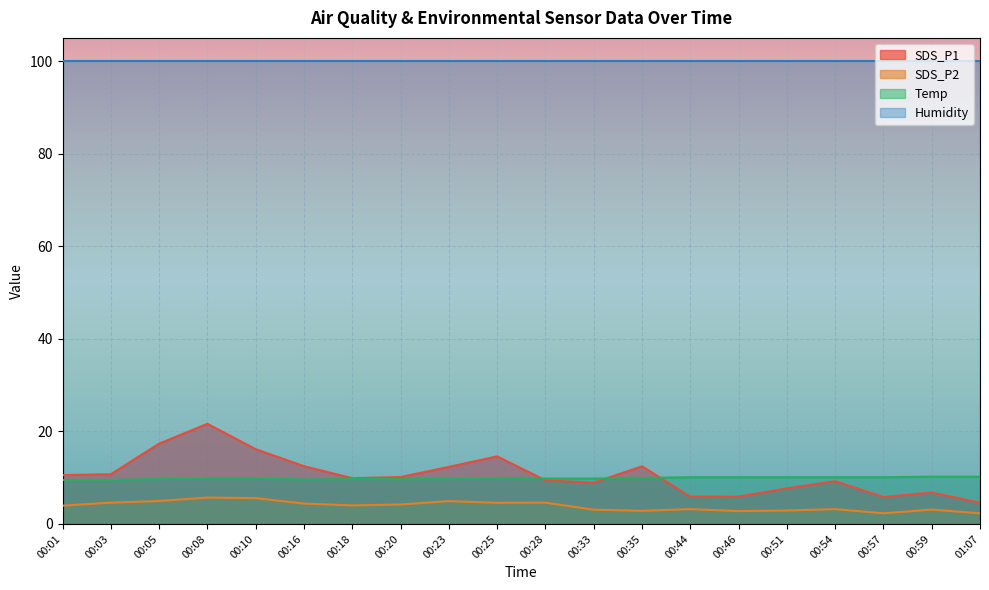

Is the value of SDS_P1 at 00:46 greater than the value of Temp at 00:51?

No